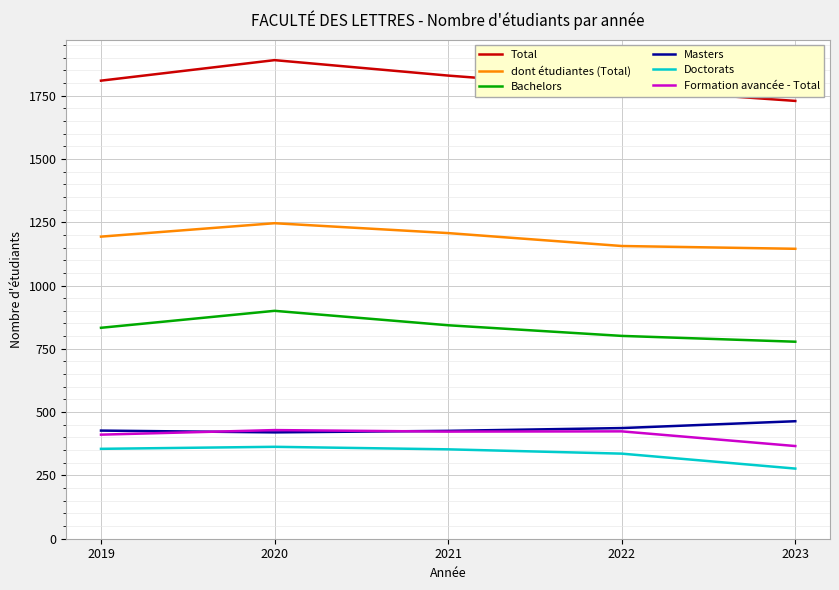

What is the minimum value for Doctorats?

277